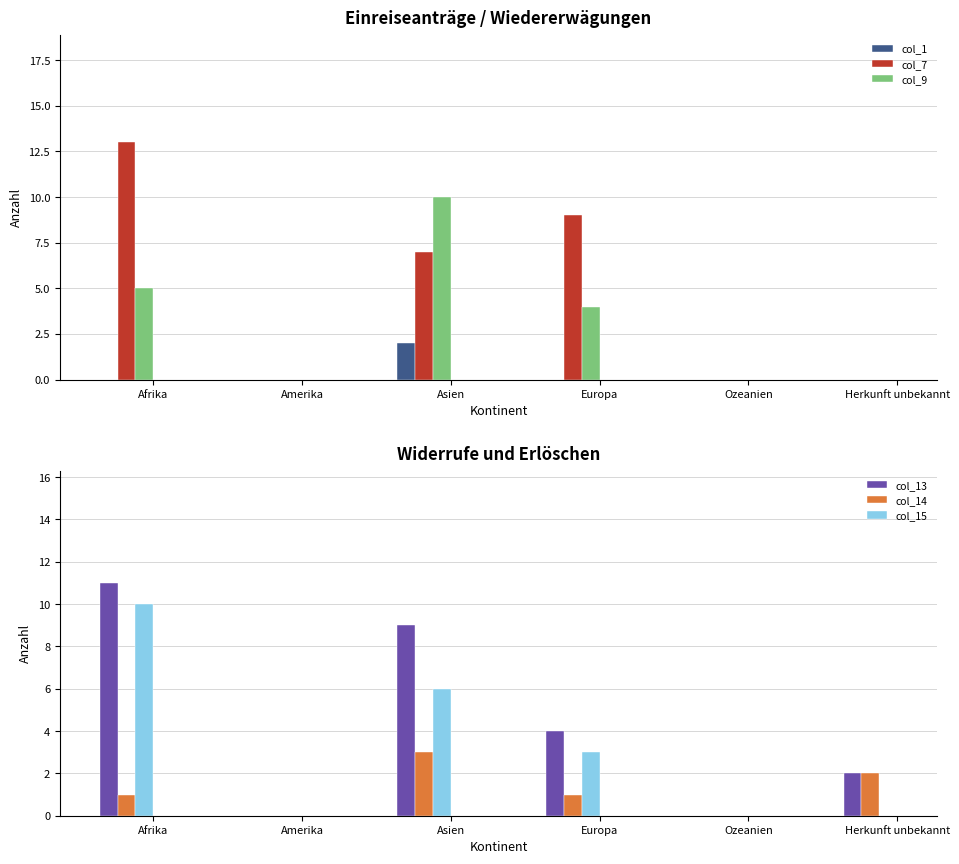

What is the label of the 5th bar from the left?

Ozeanien